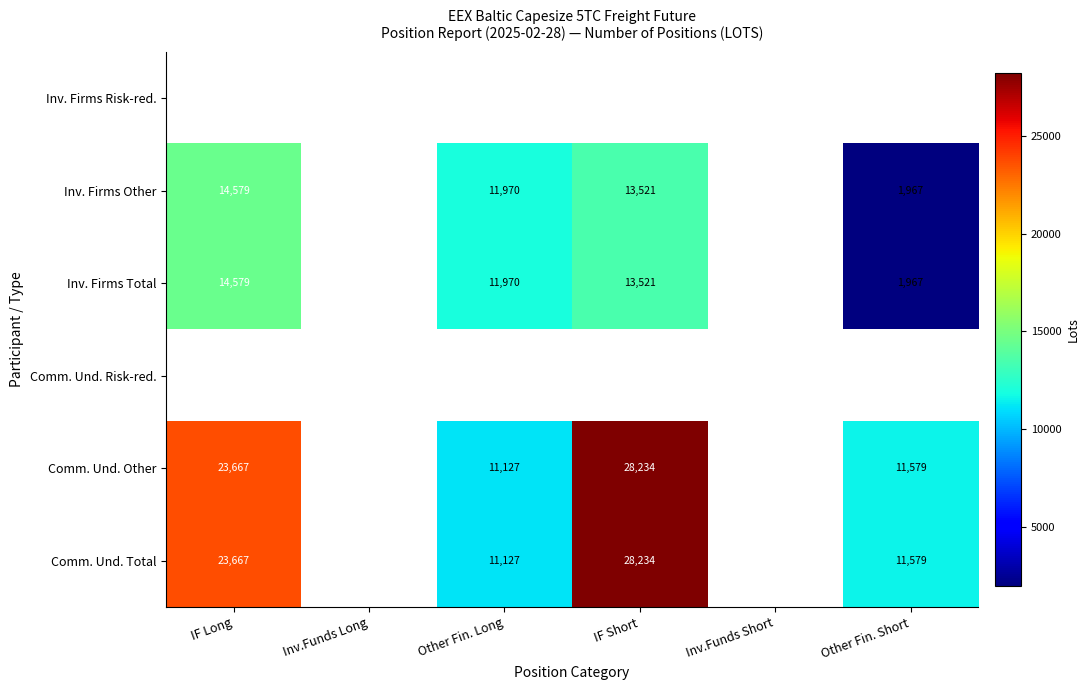

Is the value of Inv. Firms Total at Other Fin. Long greater than the value of Comm. Und. Total at Inv.Funds Short?

No